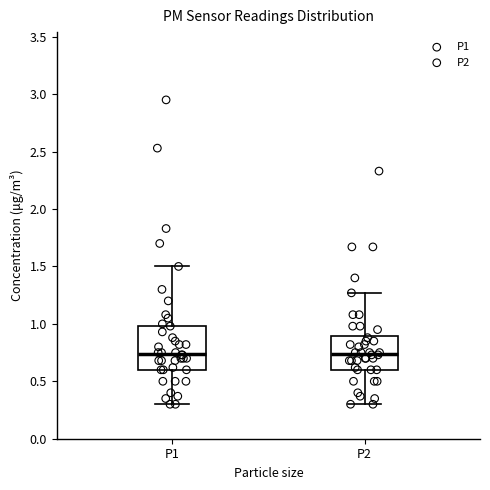

Reading left to right, read every box against the y-axis: the position of its median line, the range the box covers, and the ends of its whiskers. The values are not printed on the chart, so give them approximately, as read against the axis.

P1: median 0.75, box 0.60 to 1.00, whiskers 0.30 to 1.50
P2: median 0.75, box 0.60 to 0.90, whiskers 0.30 to 1.25